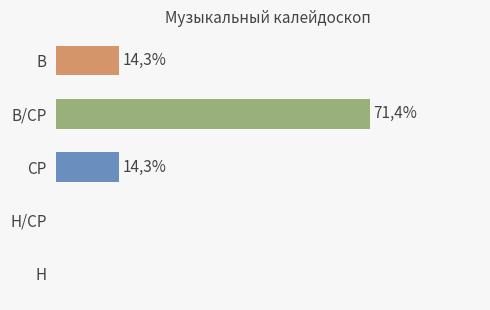

Which has a higher value, СР or В/СР?

В/СР